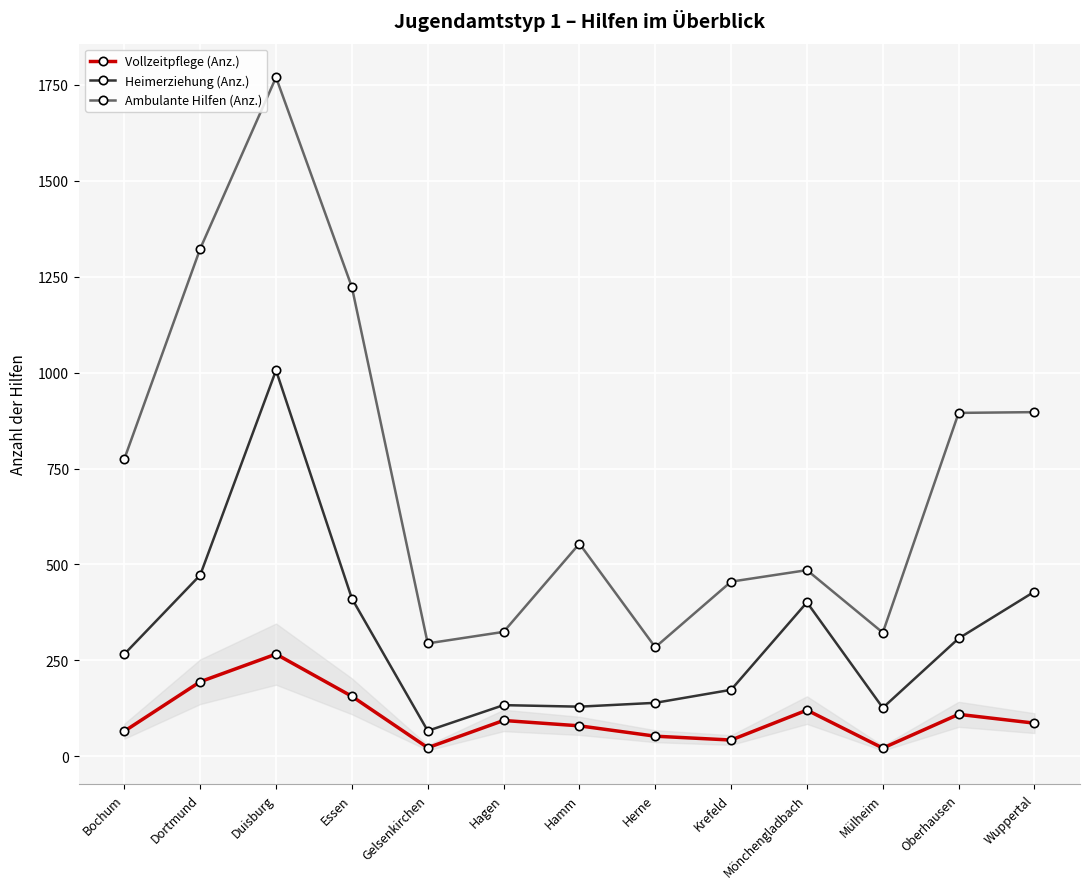

Read the Vollzeitpflege (Anz.) value at Mönchengladbach.

120